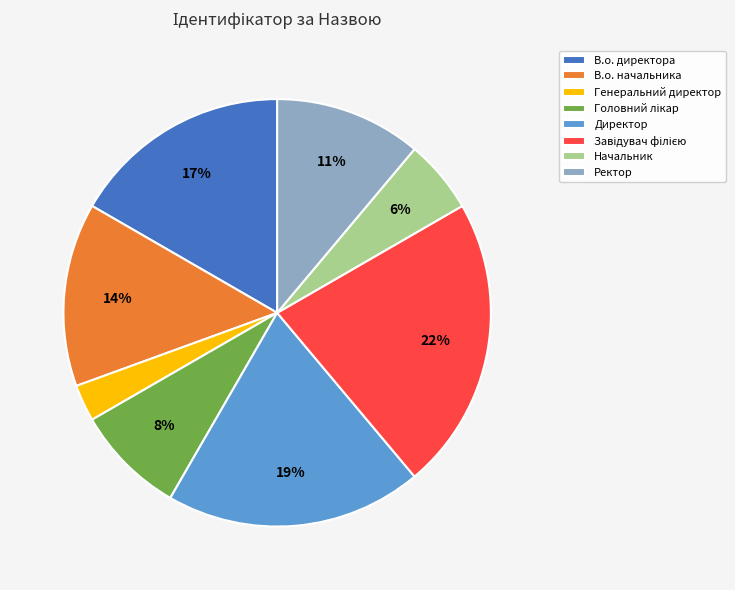

The В.о. начальника slice represents 14% of the pie. True or false?

True